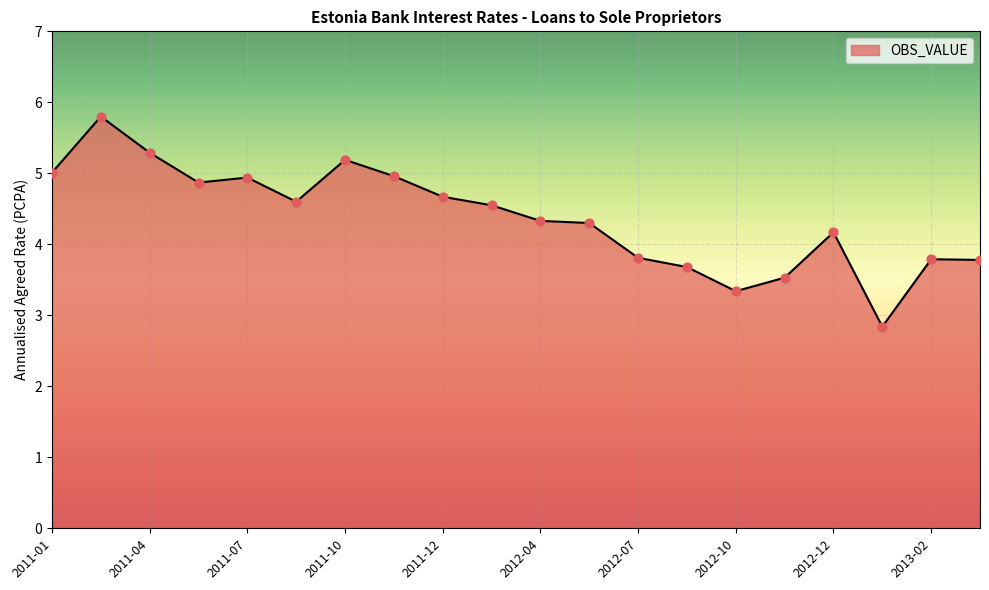

What is the maximum value shown in the chart?

5.8